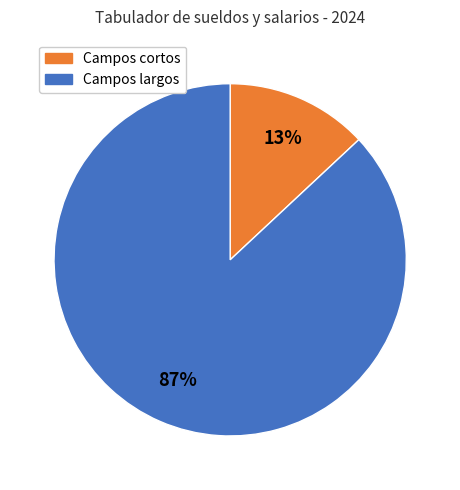

Is there a majority slice in this chart?

Yes